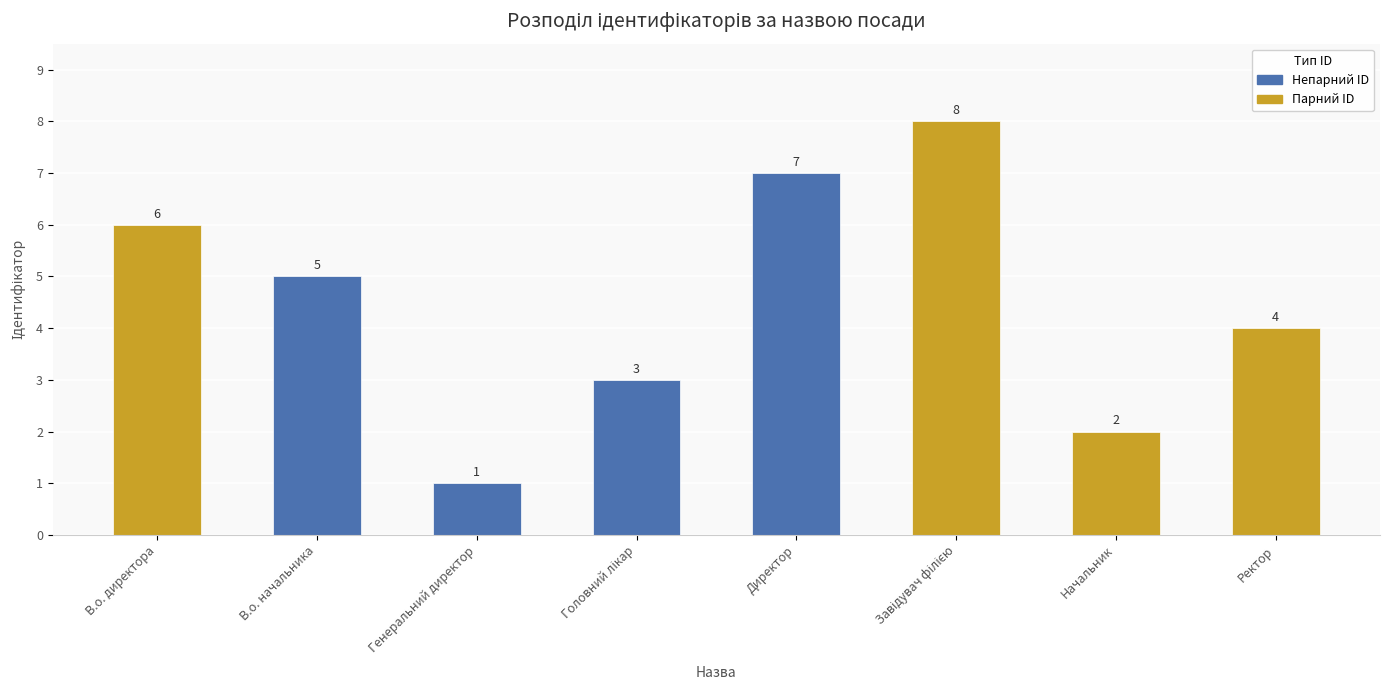

What is the difference between the values at Ректор and Начальник?

2